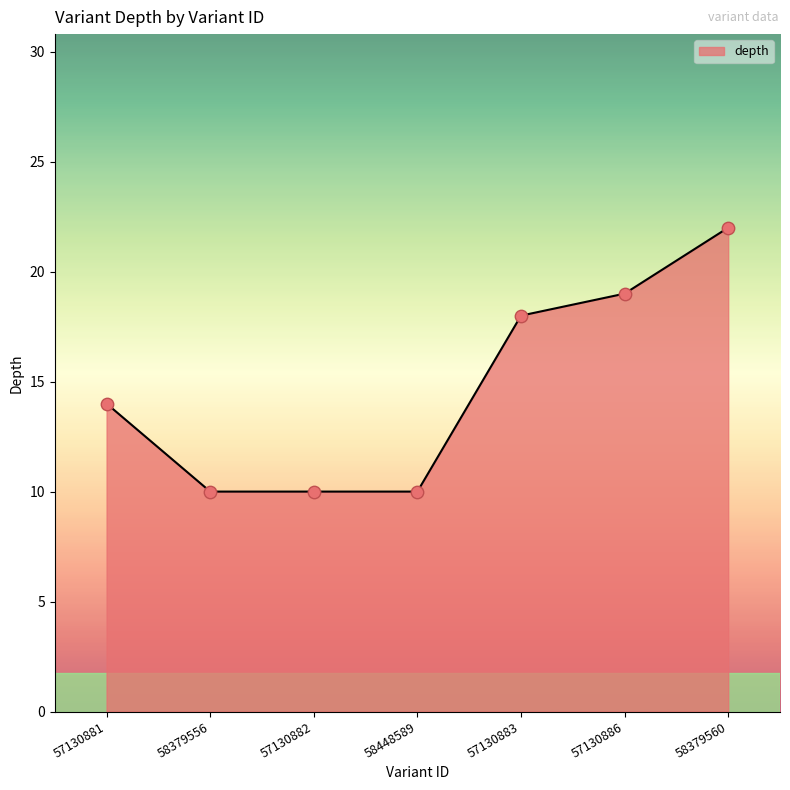

What is the ratio of the value at 57130881 to the value at 57130883?

0.8